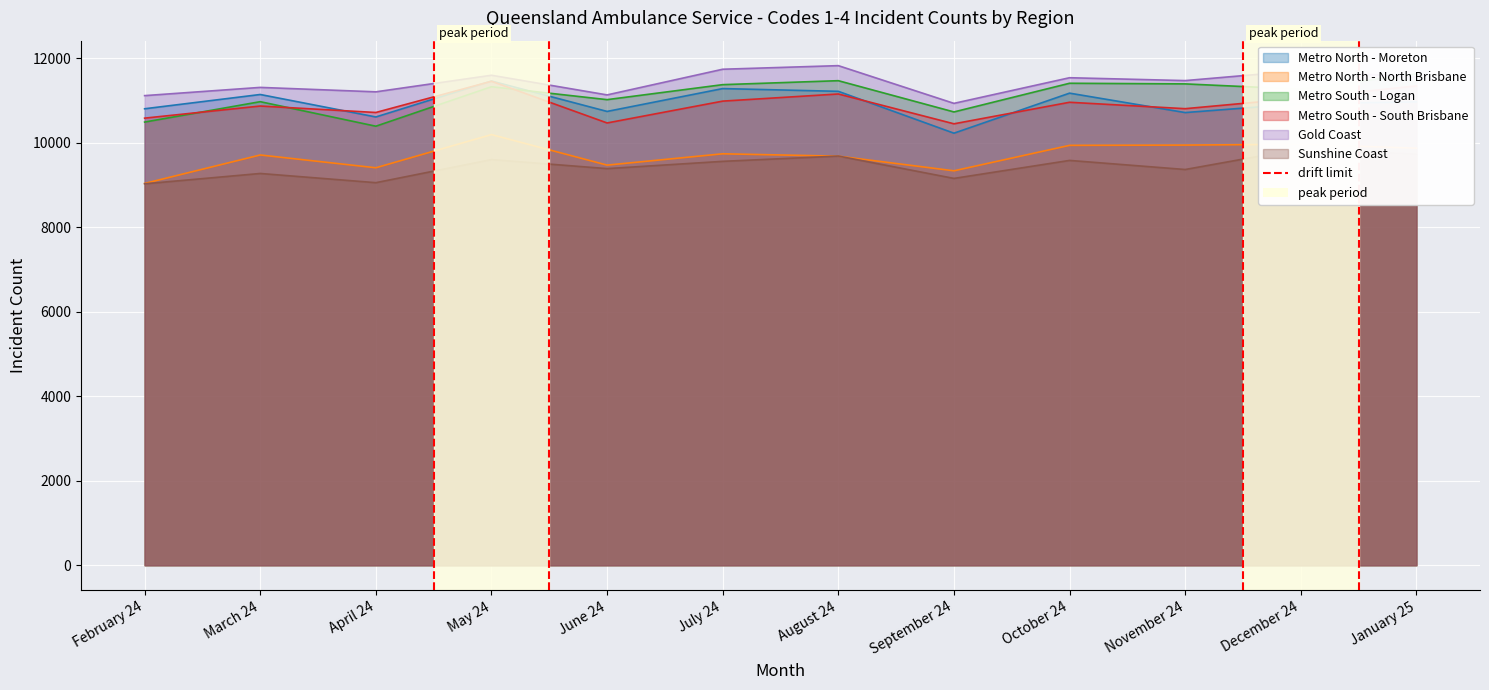

What is the smallest value displayed?

9031